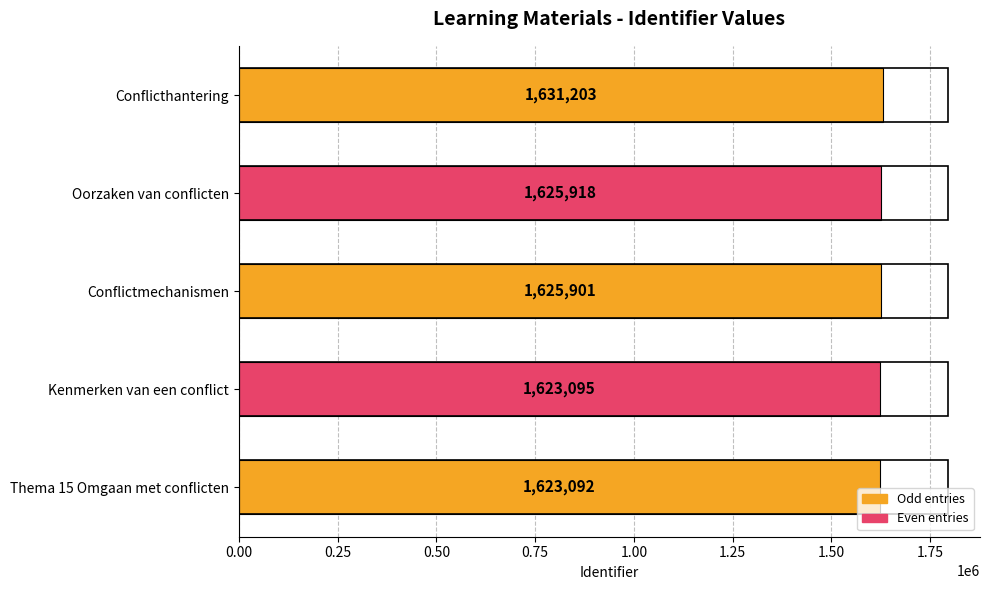

The chart shows a value of 1623092 at Thema 15 Omgaan met conflicten. True or false?

True